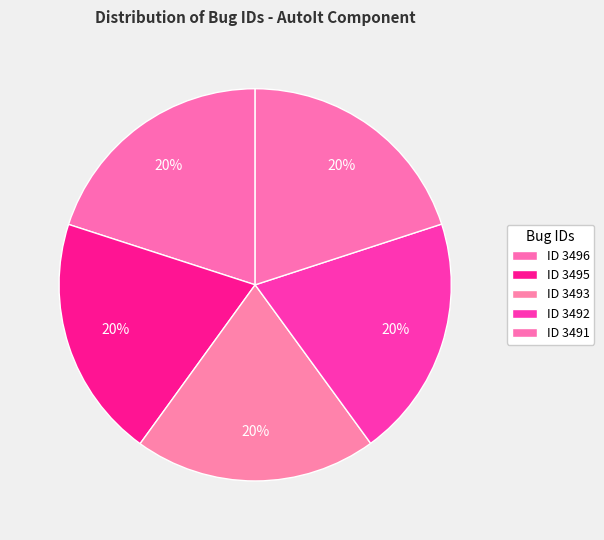

How many slices are in this pie chart?

5